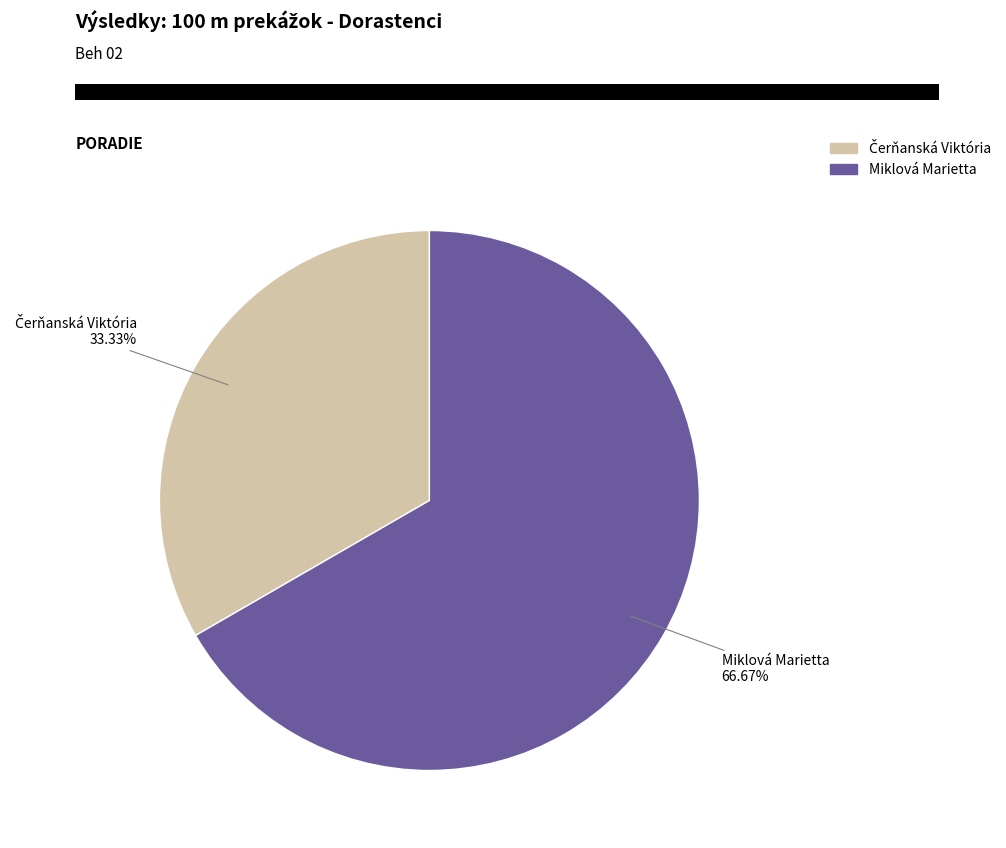

Which category has the biggest portion of the pie?

Miklová Marietta